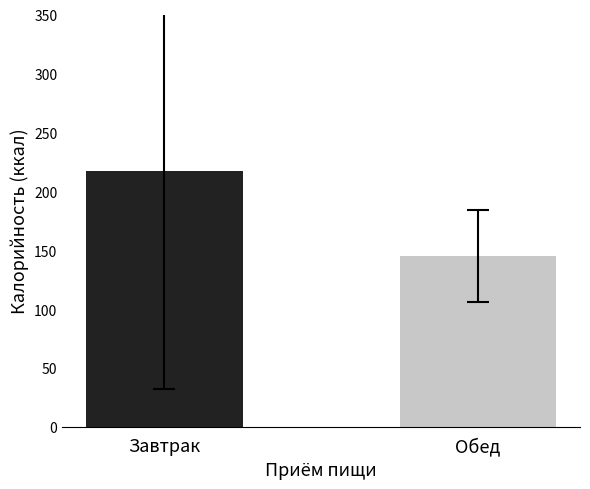

What is the smallest value displayed?

144.9